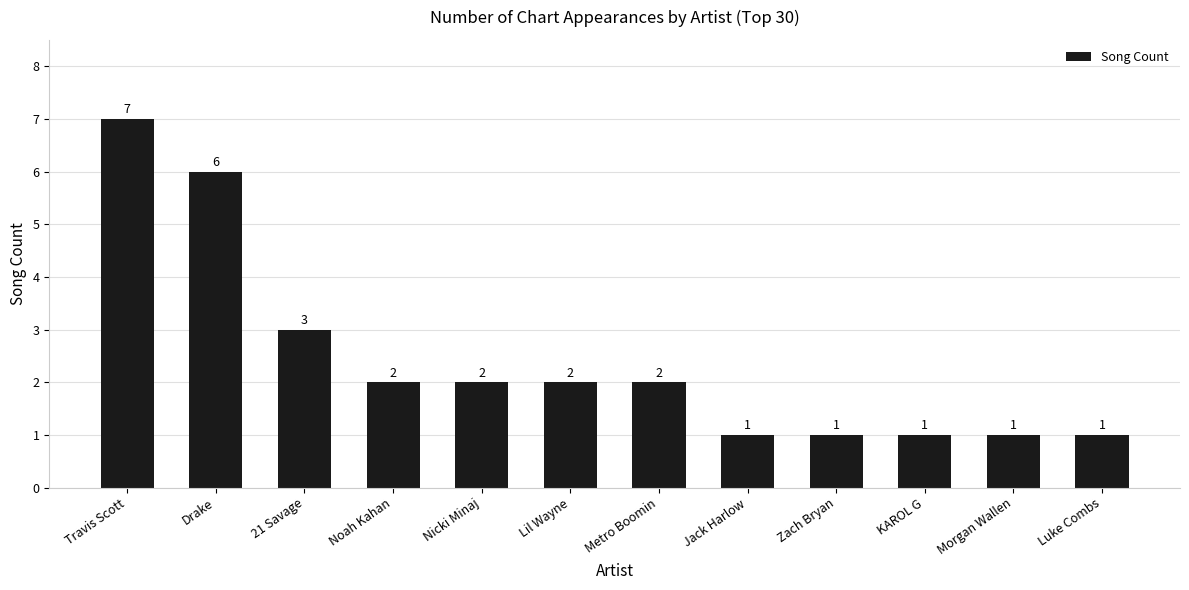

Reading left to right, what are all the values shown in this chart?

7	6	3	2	2	2	2	1	1	1	1	1